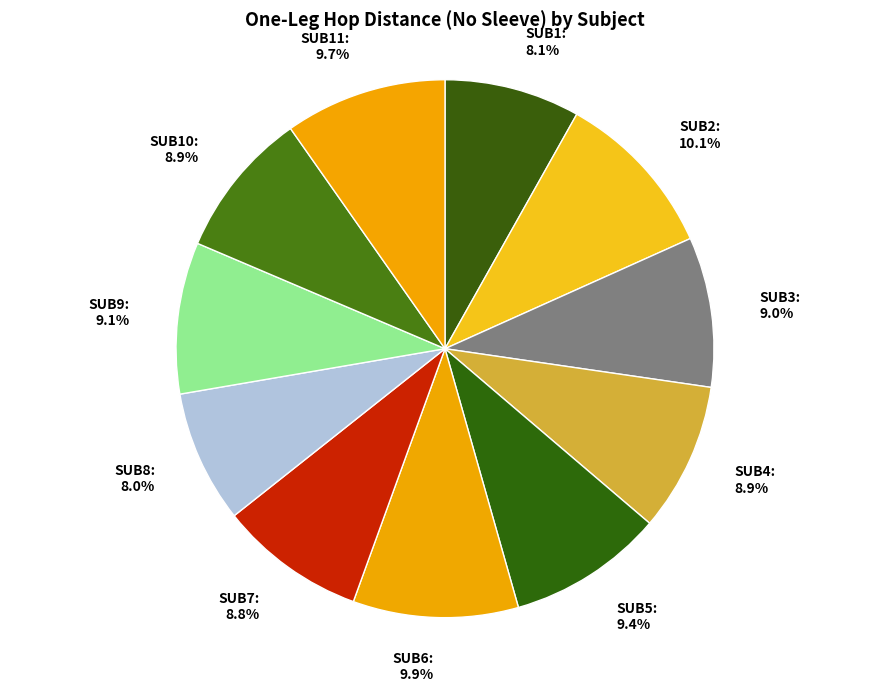

Is there a majority slice in this chart?

No